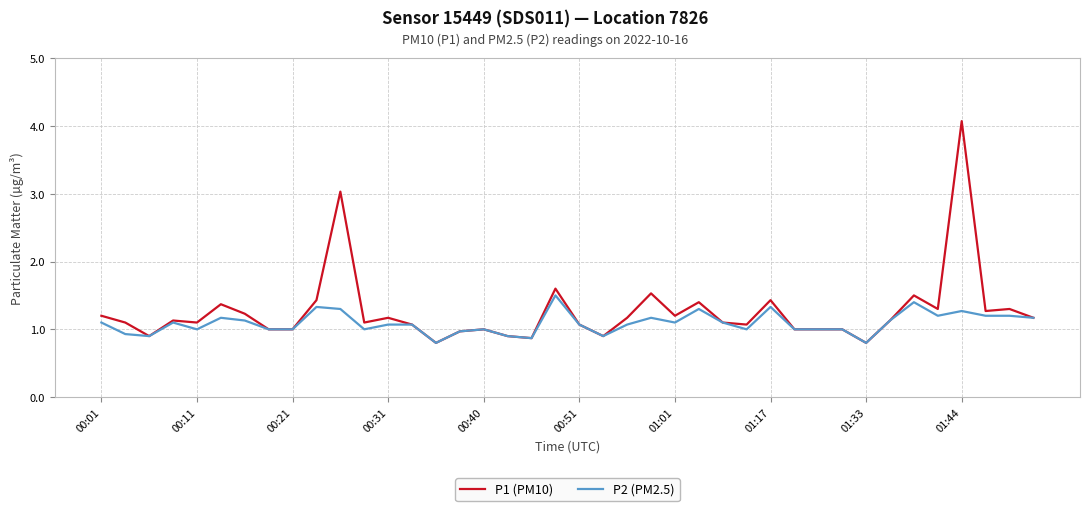

Rank the series by their maximum value, from lowest to highest.

P2 (PM2.5), P1 (PM10)